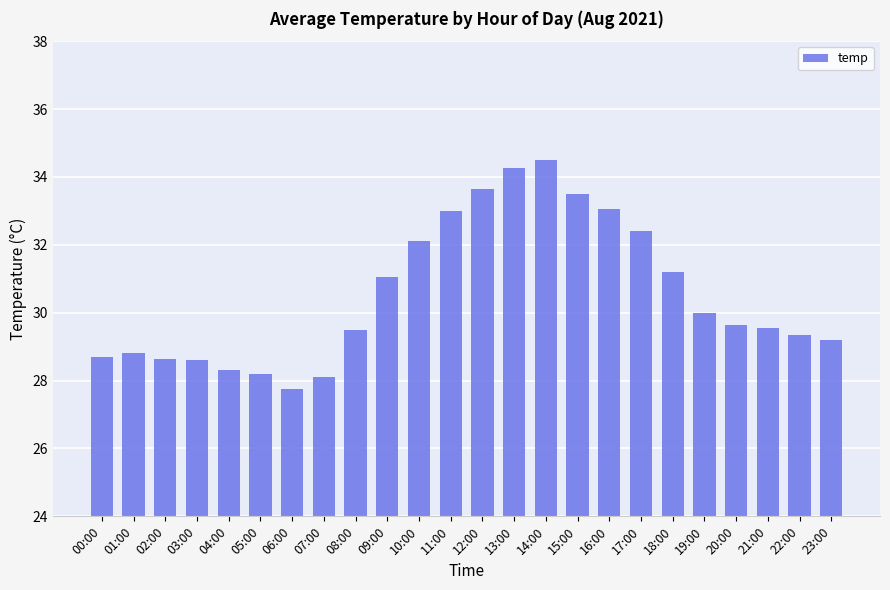

The value at 23:00 is 29.2. True or false?

True